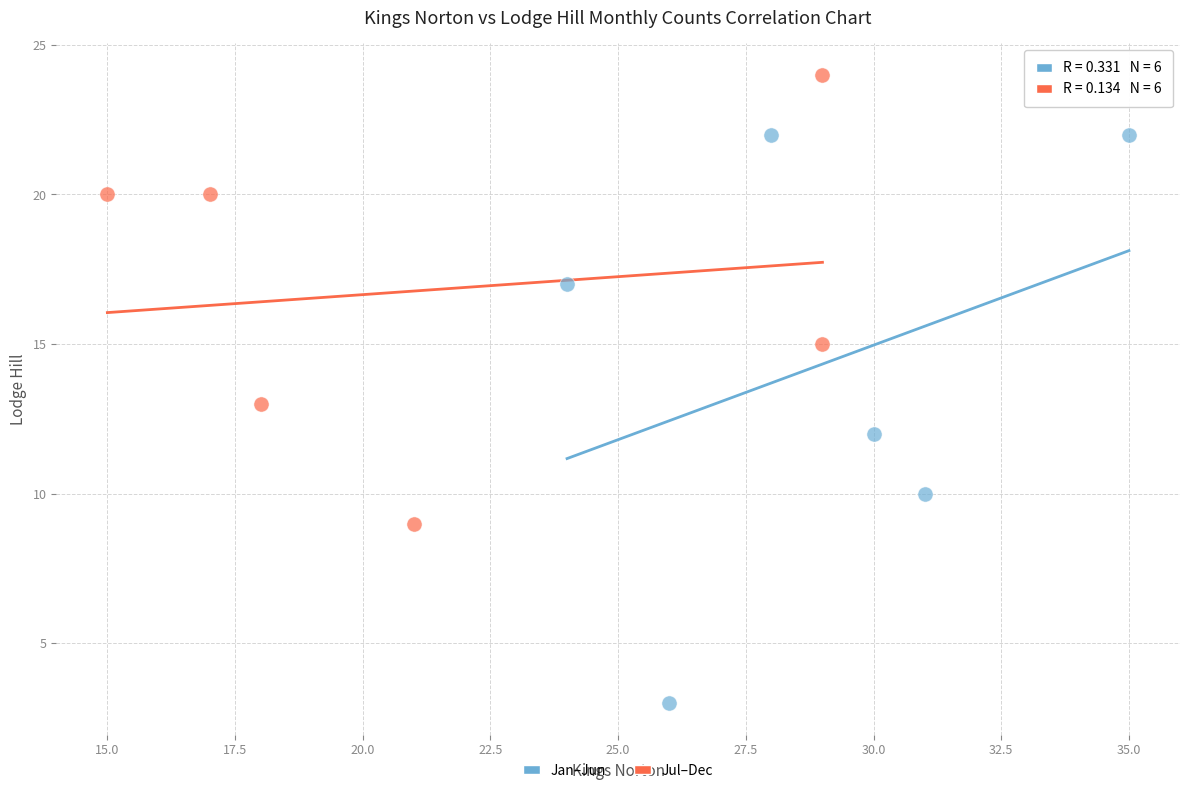

Which series reaches the maximum Y coordinate?

Jul–Dec